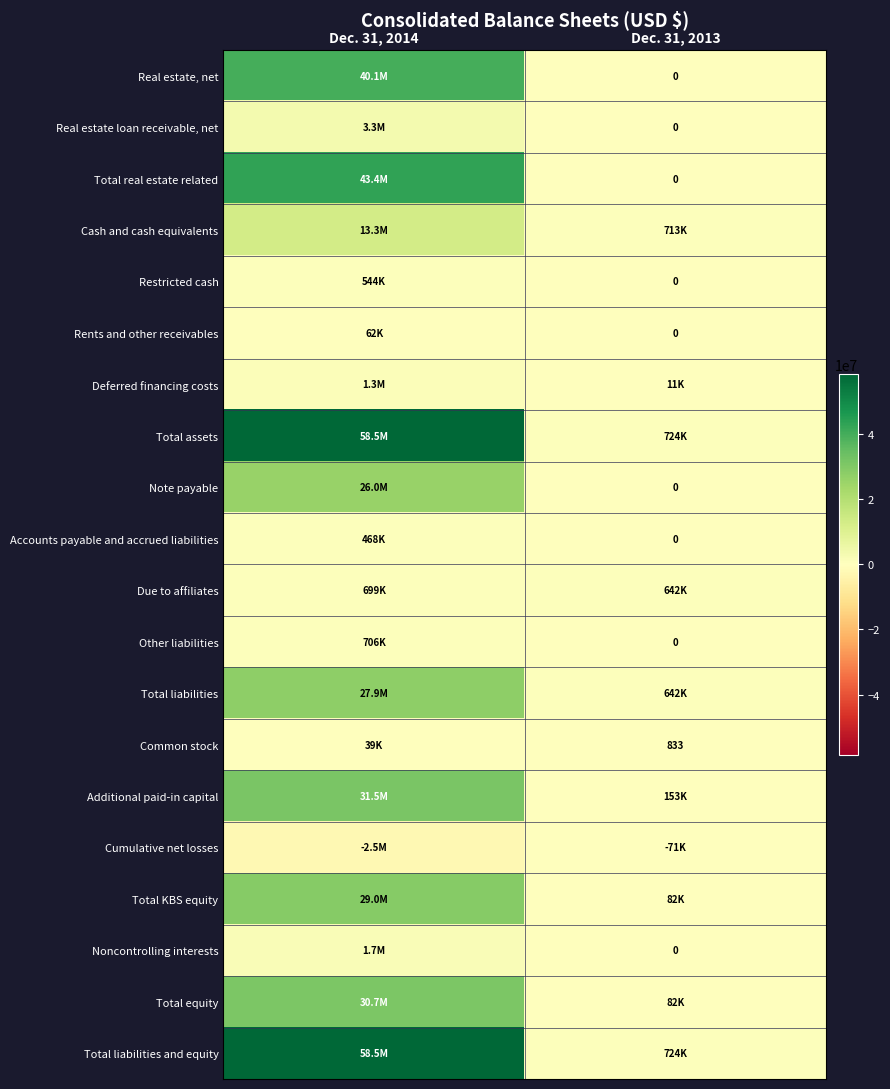

What is the total value across all series at Dec. 31, 2014?

365031932